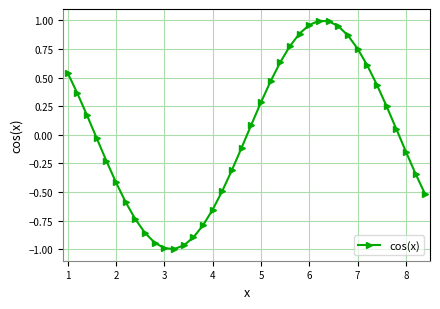

What is the difference between the maximum and minimum values?

2.0